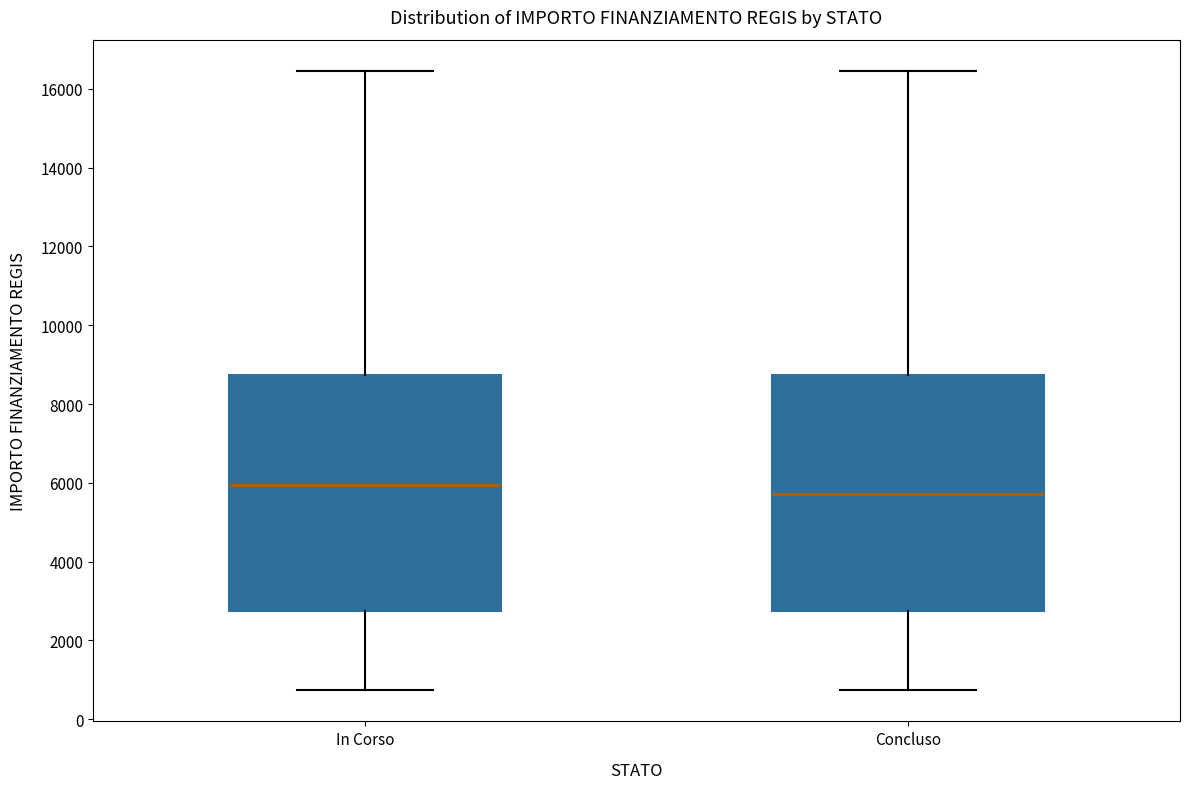

Which box has the lowest median line?

Concluso